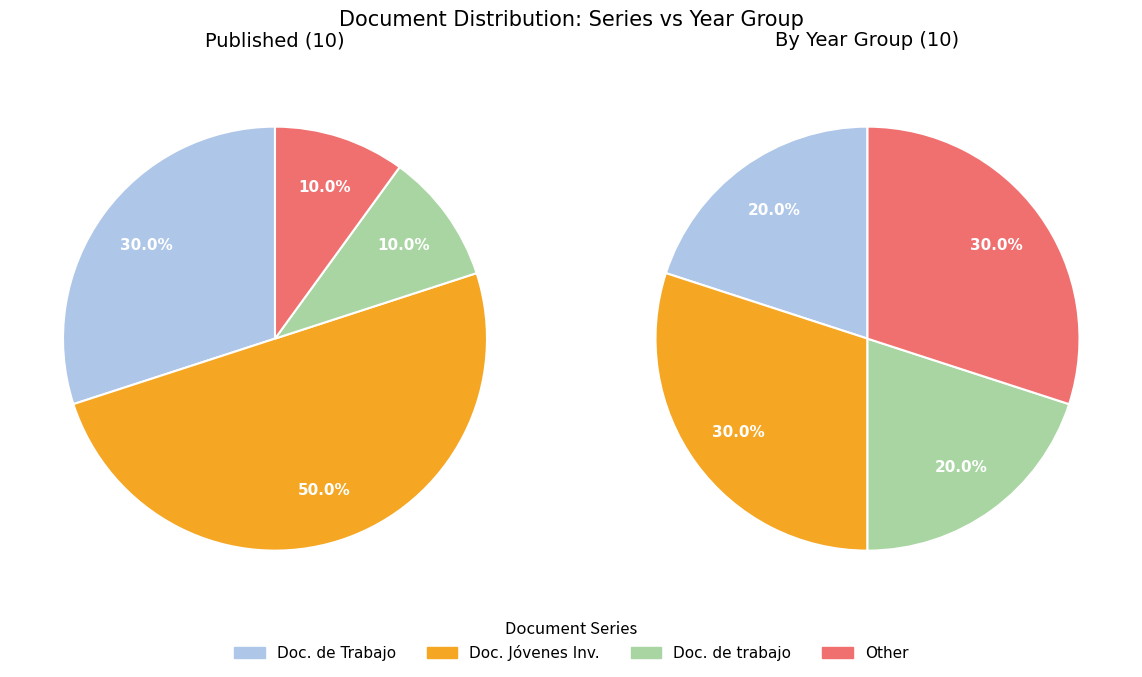

Is there any slice that represents more than half of the pie?

No